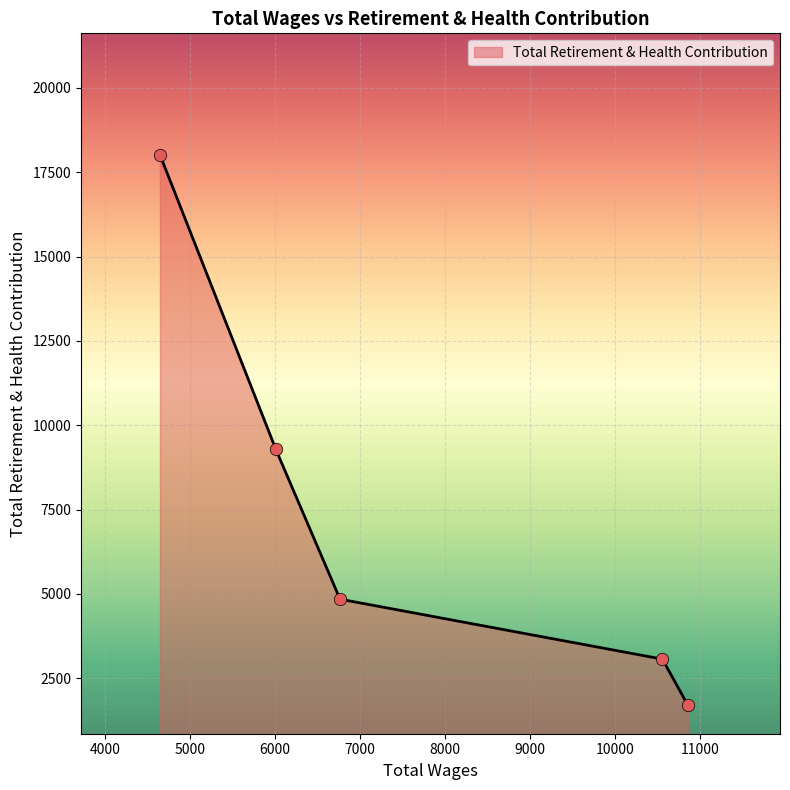

Between 6010.0 and 4647.0, which is larger?

4647.0